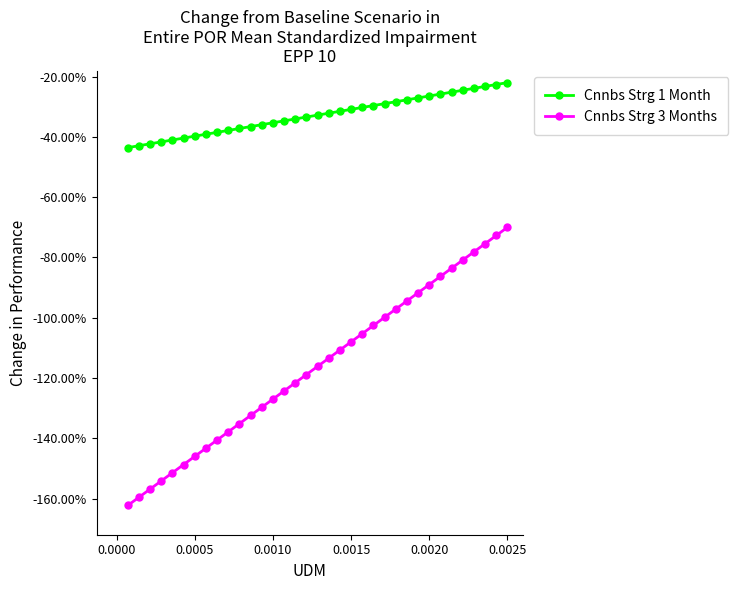

True or false: Cnnbs Strg 1 Month and Cnnbs Strg 3 Months intersect in this chart.

False